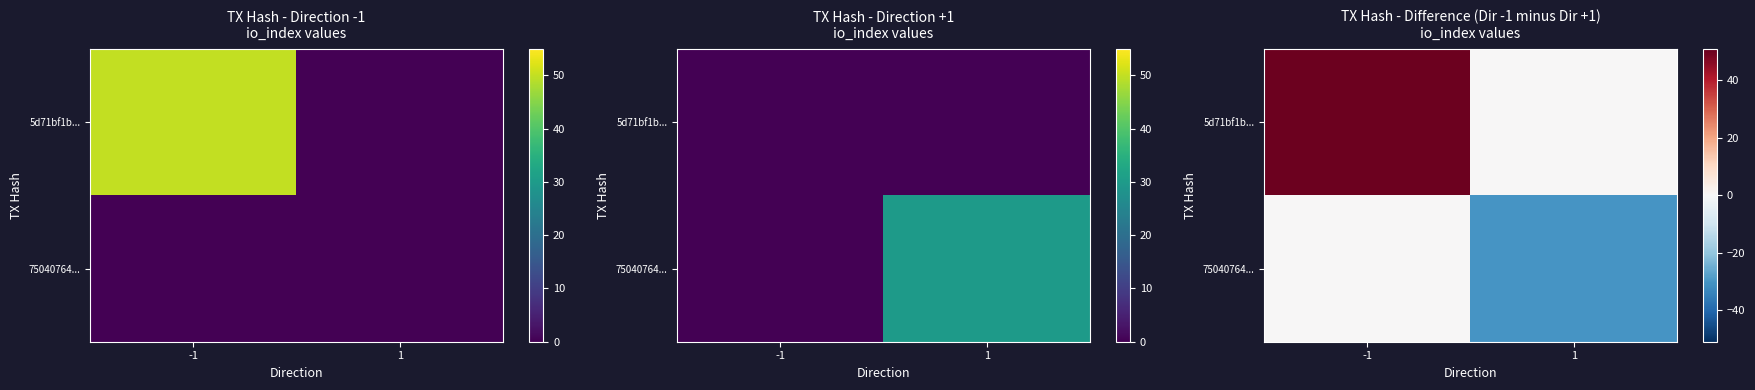

Between 1 and -1, which is larger?

-1